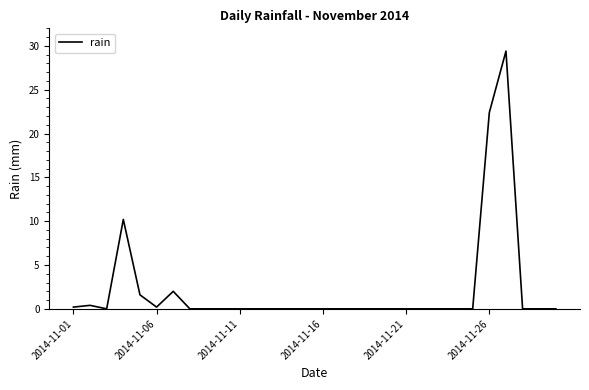

Is this an area chart (filled region under the line)?

No